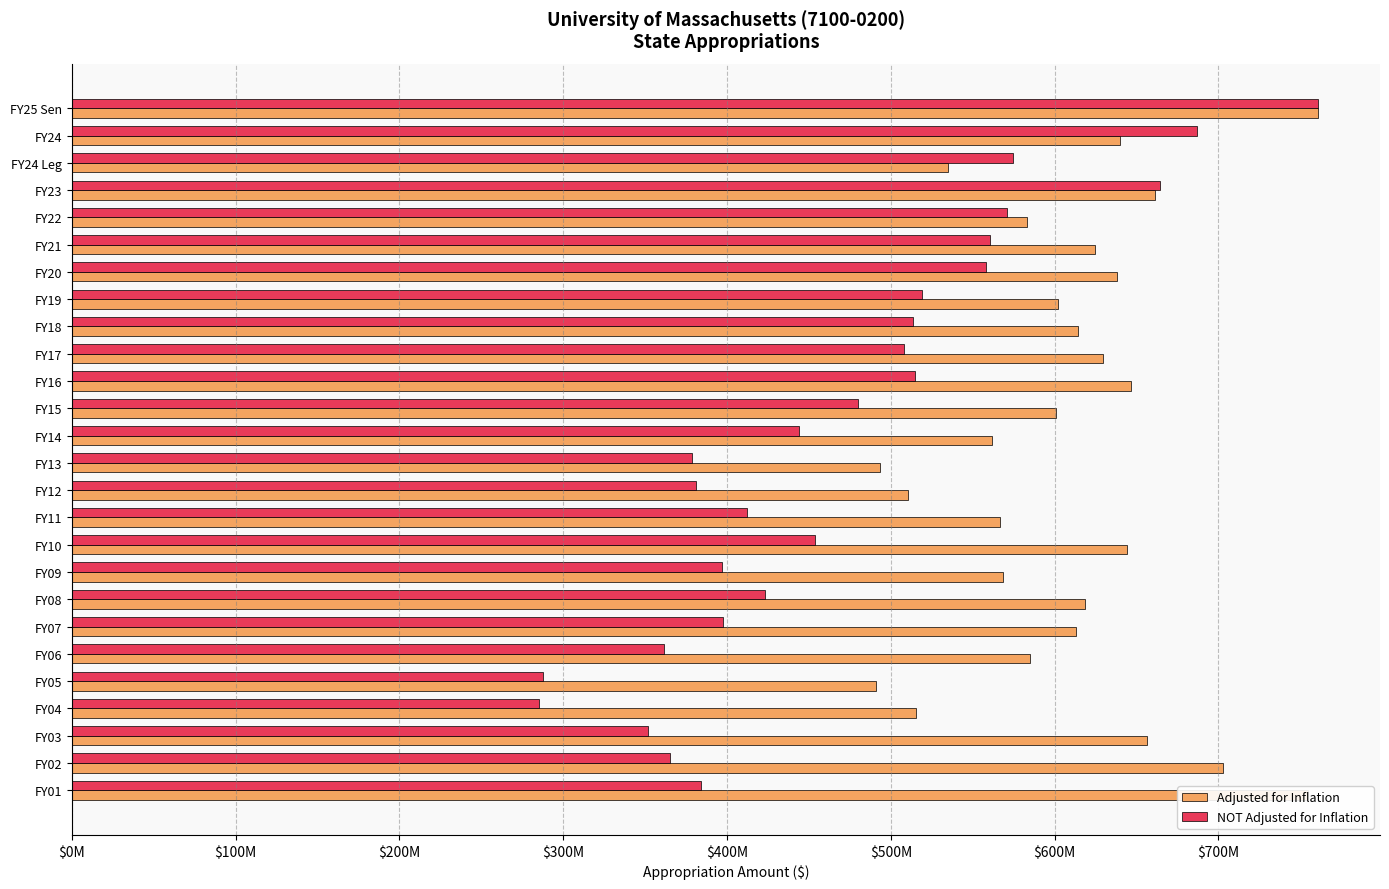

At how many categories does at least one series exceed 294305595?

26